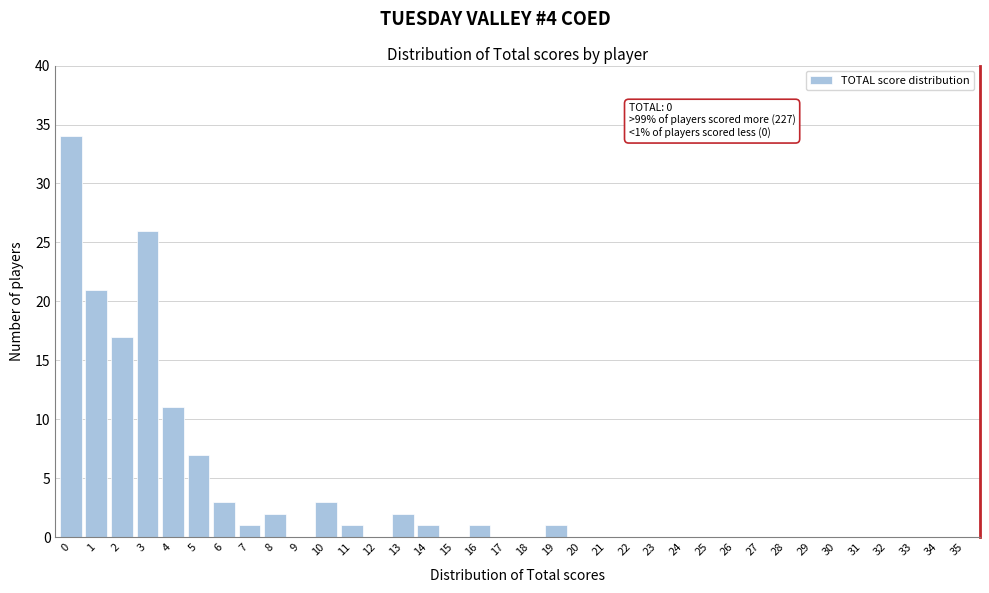

Is it true that the value at 1 is 35?

False